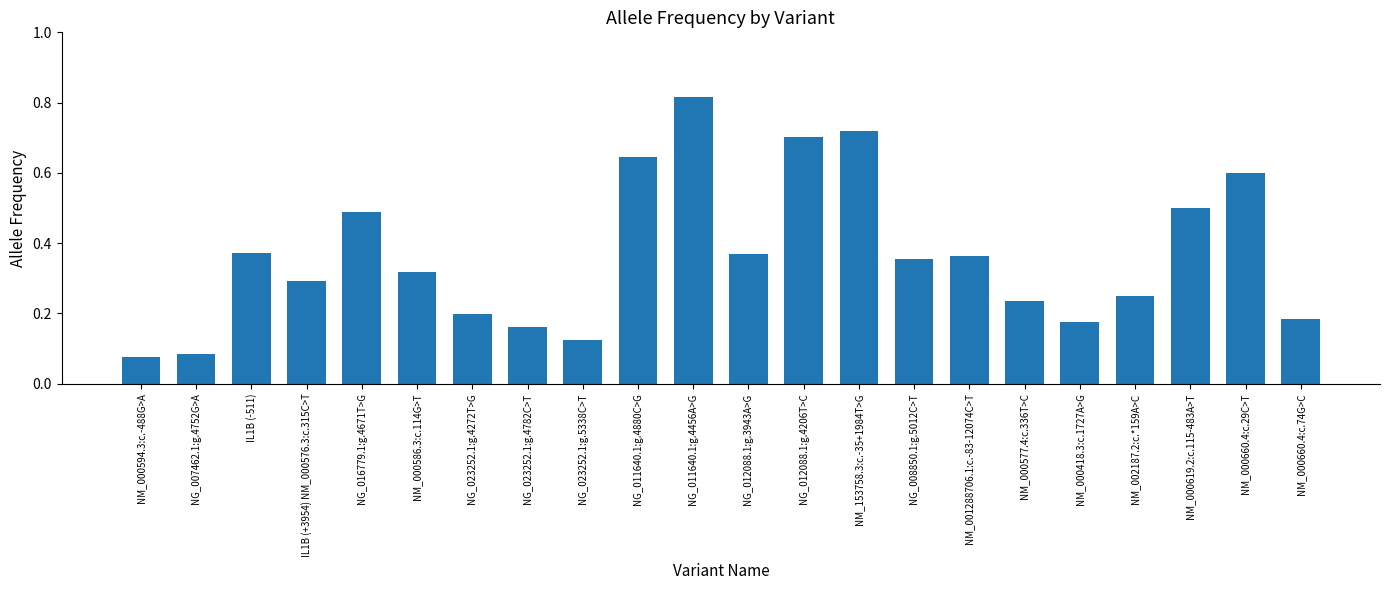

Count the values in the range 0 to 1.

22